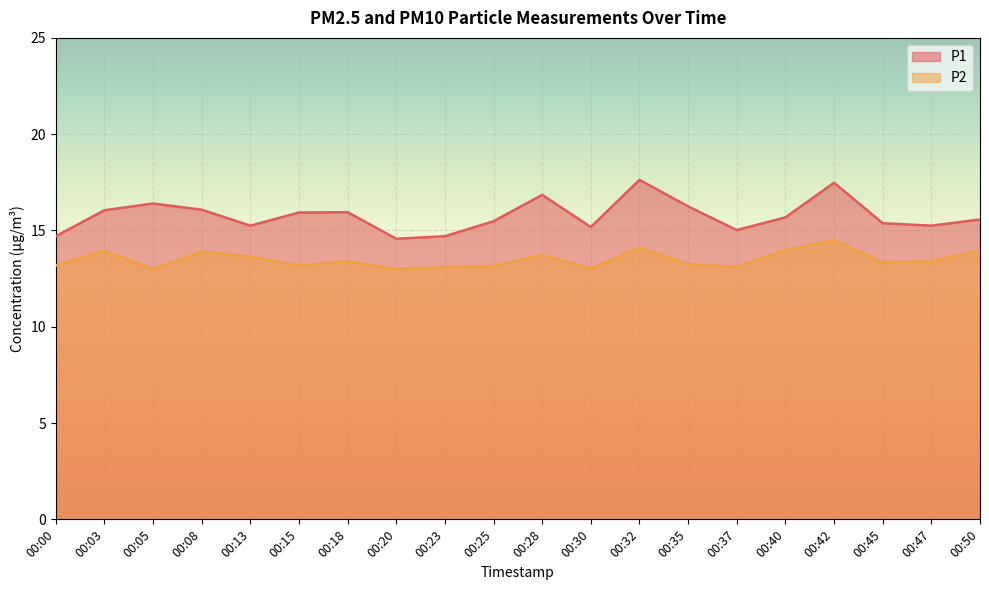

Rank the categories by P2 value from highest to lowest.

00:42, 00:32, 00:40, 00:03, 00:50, 00:08, 00:28, 00:13, 00:18, 00:47, 00:45, 00:35, 00:00, 00:15, 00:25, 00:23, 00:37, 00:30, 00:05, 00:20